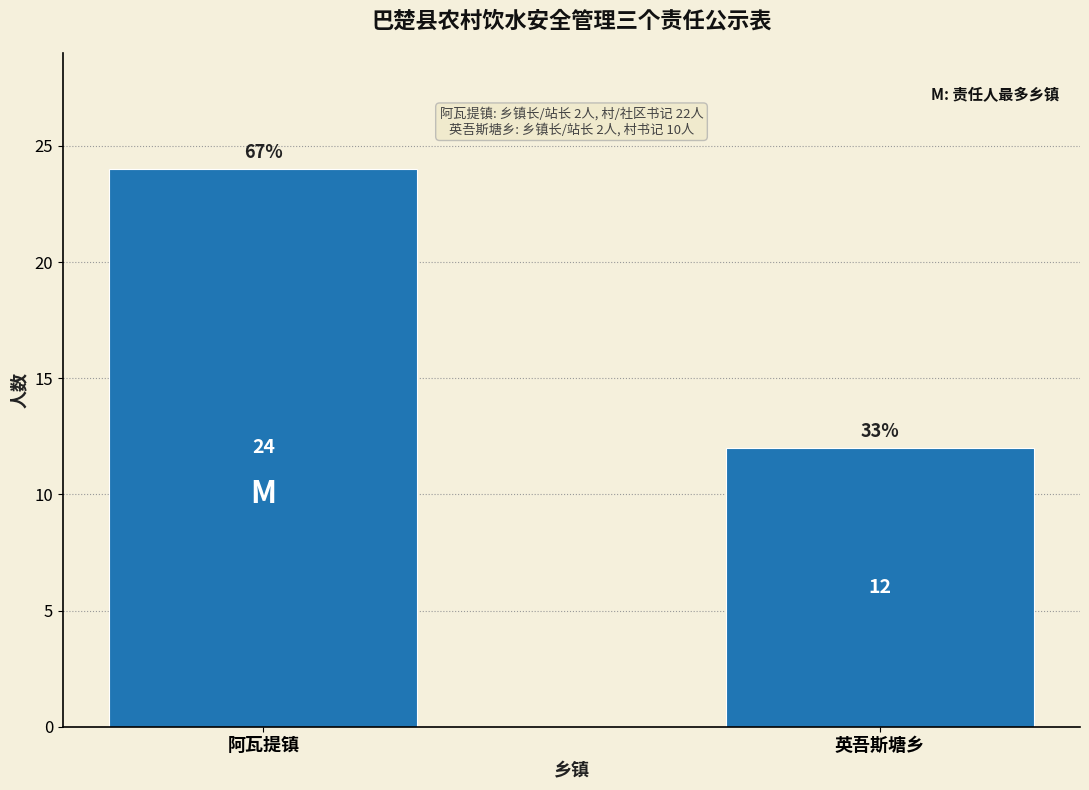

Reading left to right, what are all the values shown in this chart?

24	12